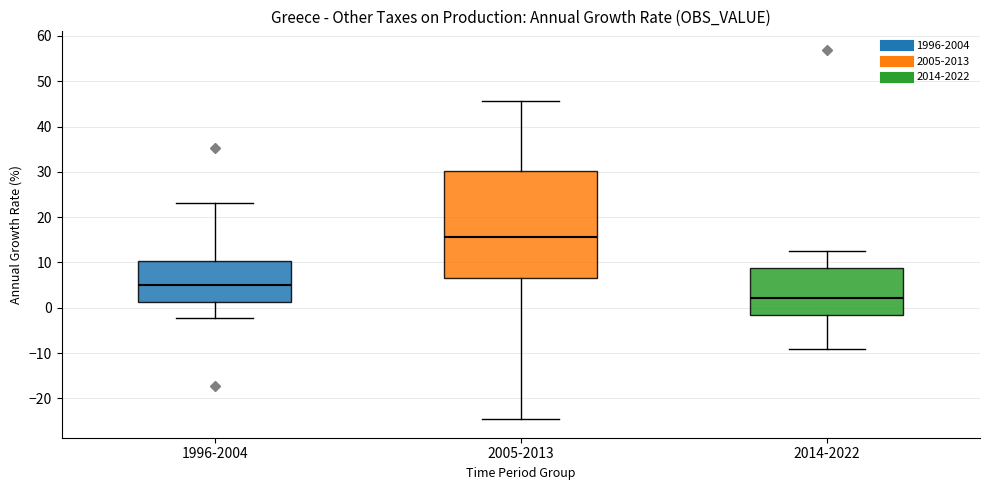

Reading left to right, read every box against the y-axis: the position of its median line, the range the box covers, and the ends of its whiskers. The values are not printed on the chart, so give them approximately, as read against the axis.

1996-2004: median 5, box 1 to 10, whiskers -2 to 23
2005-2013: median 16, box 7 to 30, whiskers -25 to 46
2014-2022: median 2, box -2 to 9, whiskers -9 to 13